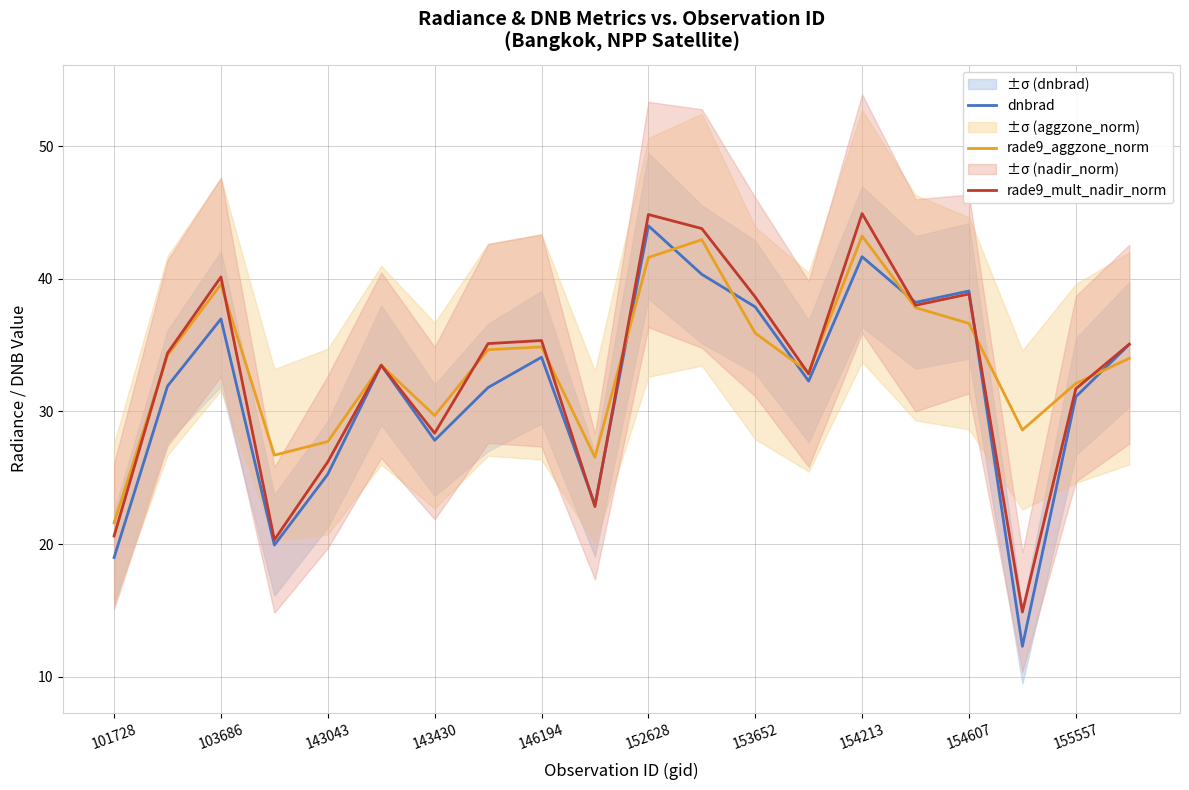

Which category has the lowest value in the rade9_aggzone_norm series?

101728